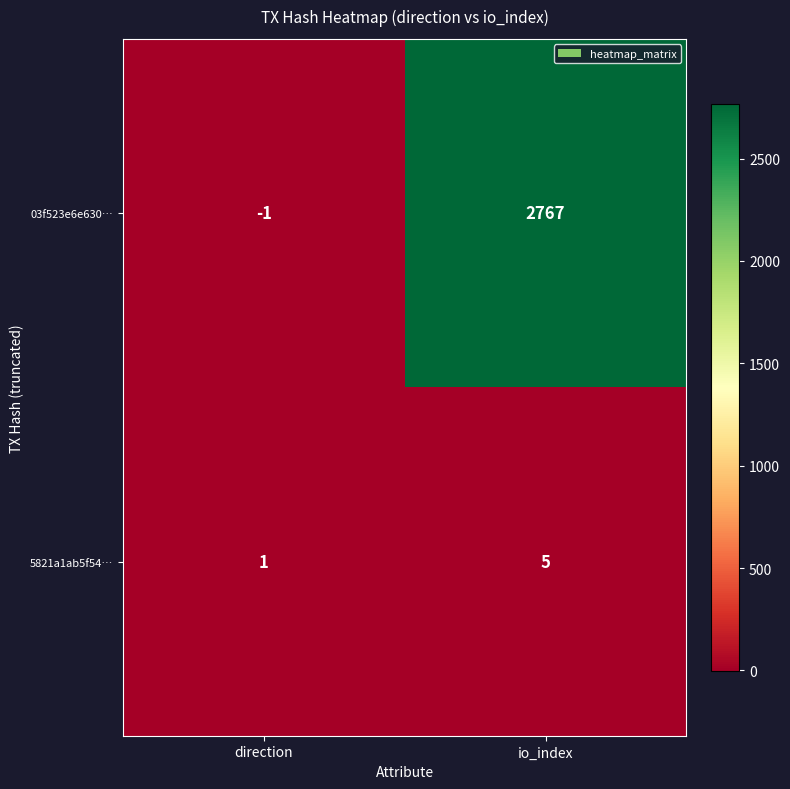

The 03f523e6e630… series shows 0 at direction. True or false?

False